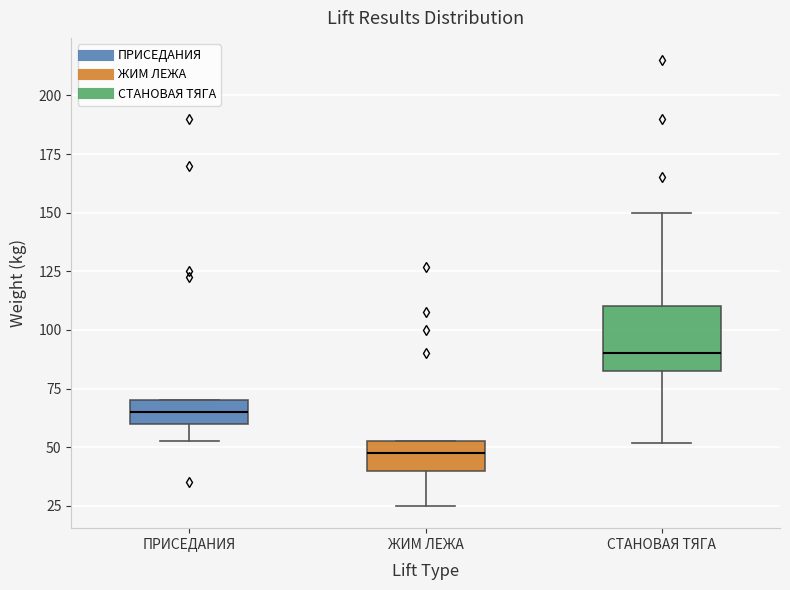

Comparing the boxes themselves (not the whiskers), which one is the tallest?

СТАНОВАЯ ТЯГА